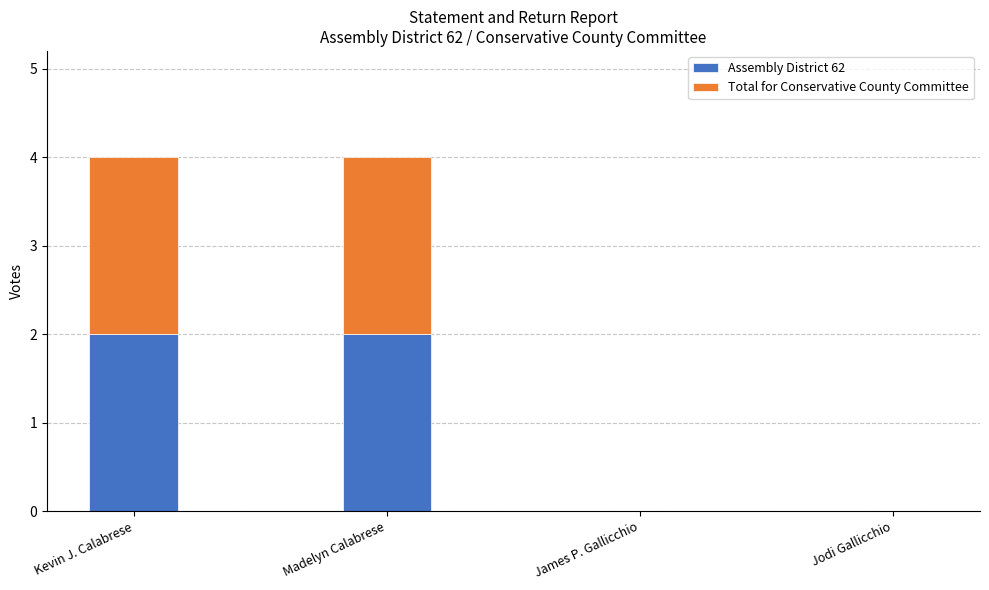

Are the bars grouped side by side (vs. stacked)?

No